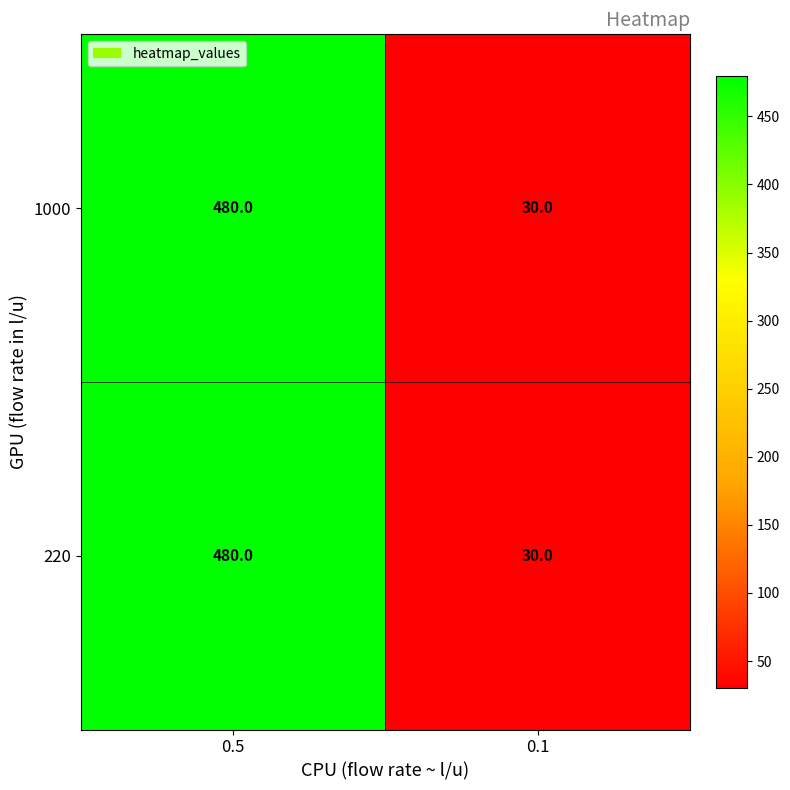

What is the approximate value of 220 at 0.5, to the nearest 50?

500